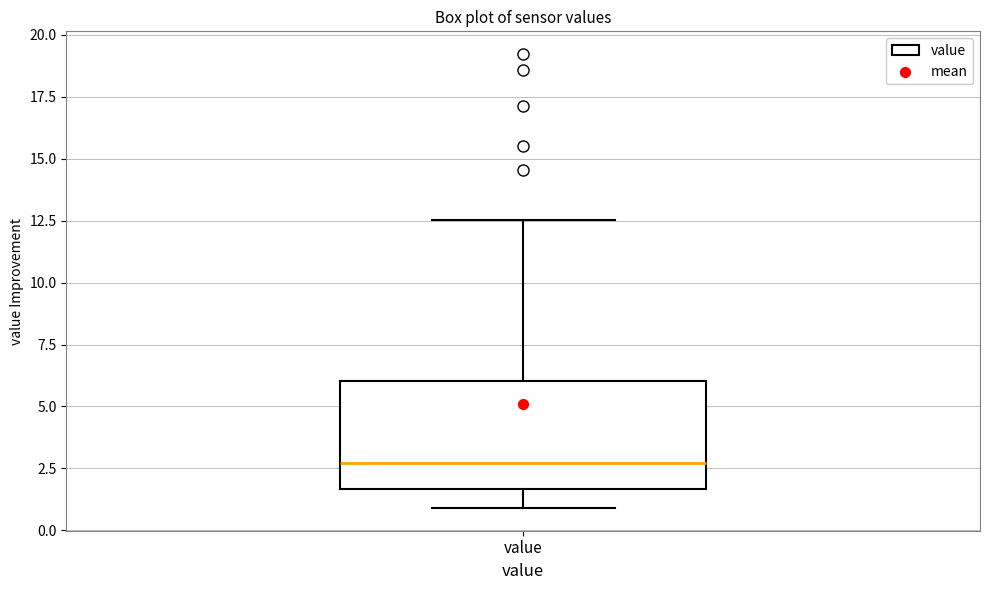

Where does the median line of the box for value sit on the y-axis? The values are not printed on the chart, so give them approximately, as read against the axis.

2.5